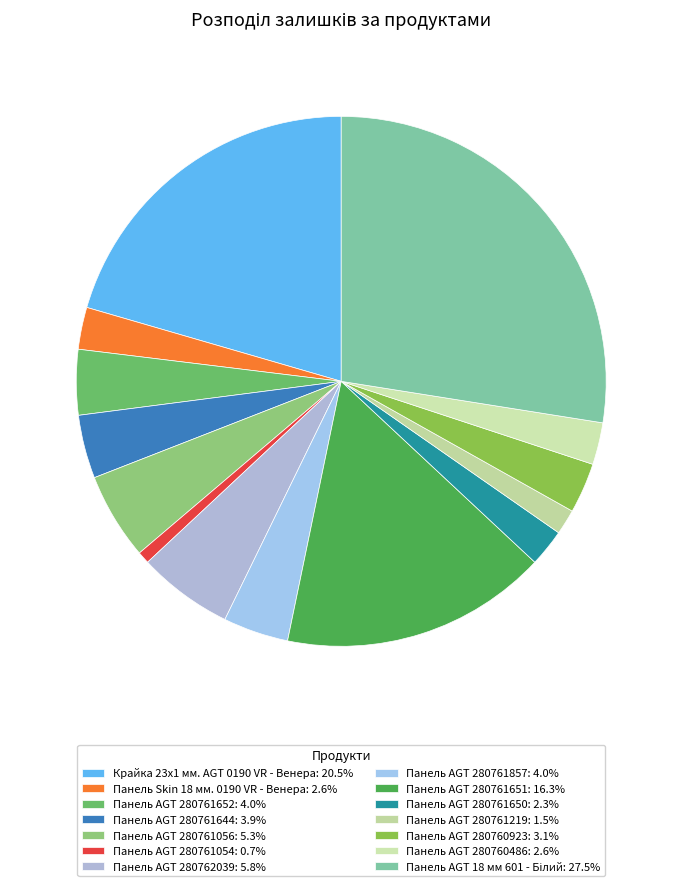

To the nearest percent, what is the average slice percentage?

7%